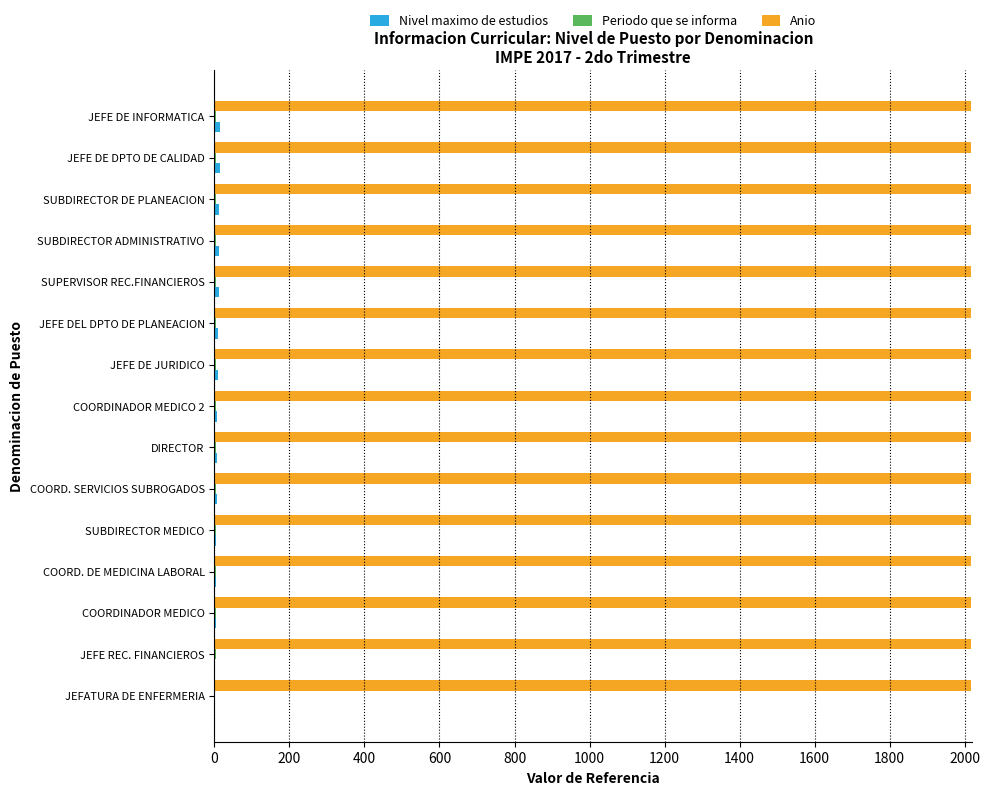

What is the greatest value displayed?

2017